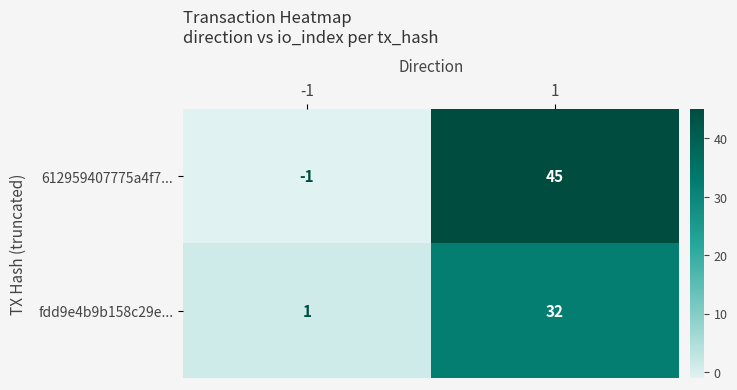

Rank the series by their average value, from lowest to highest.

fdd9e4b9b158c29e..., 612959407775a4f7...